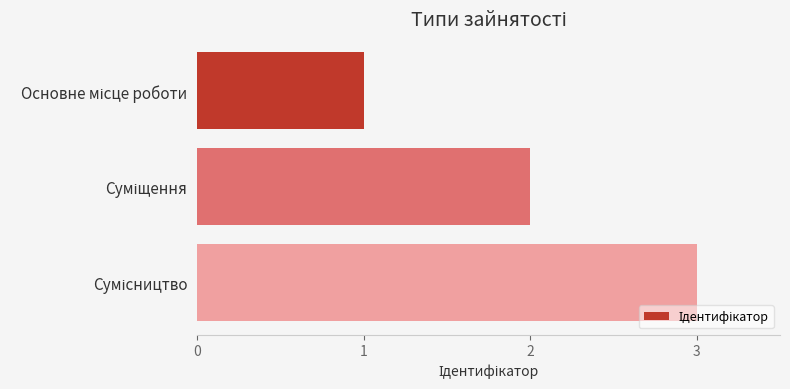

What is the maximum value shown in the chart?

3